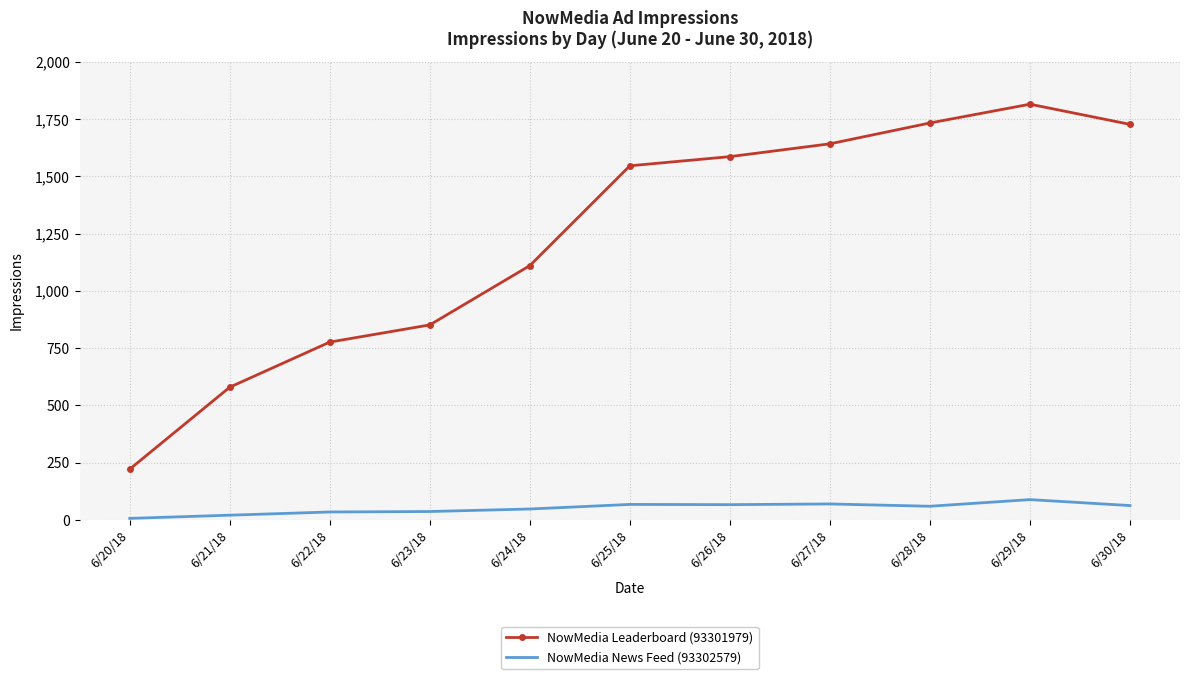

What is the difference between the highest and lowest values at 6/25/18?

1479